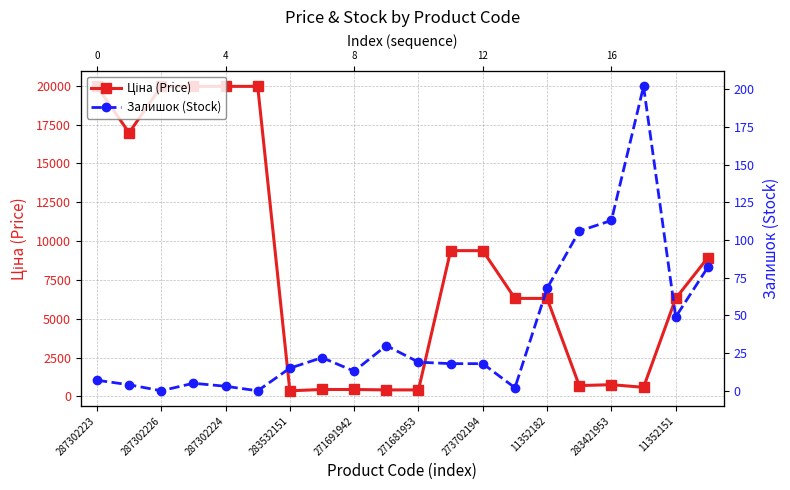

What is the approximate value of Залишок (Stock) at 11352182?

68.0